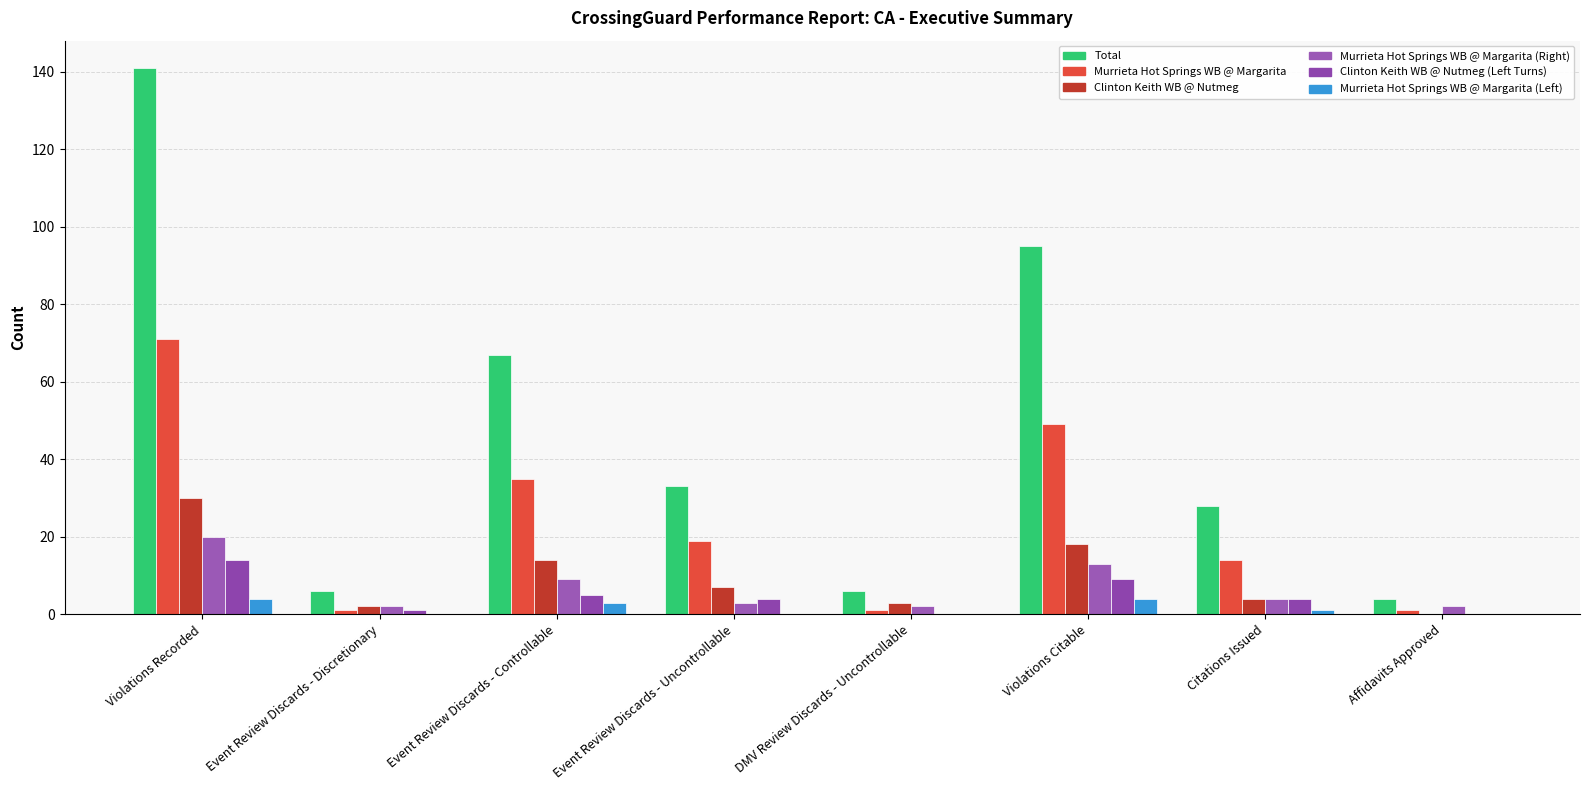

Count the number of data series in this chart.

6